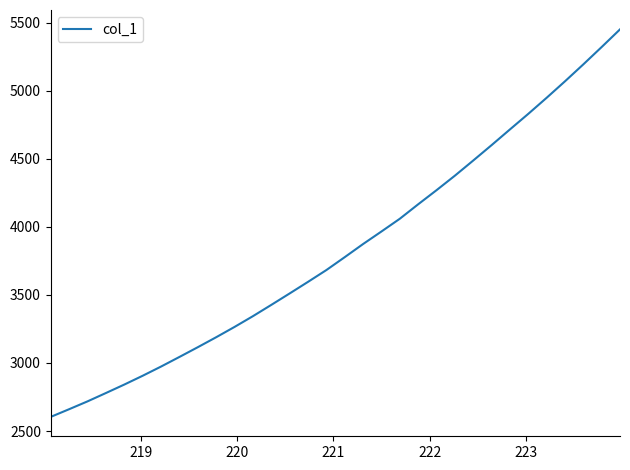

What is the difference between the maximum and minimum values?

2846.0